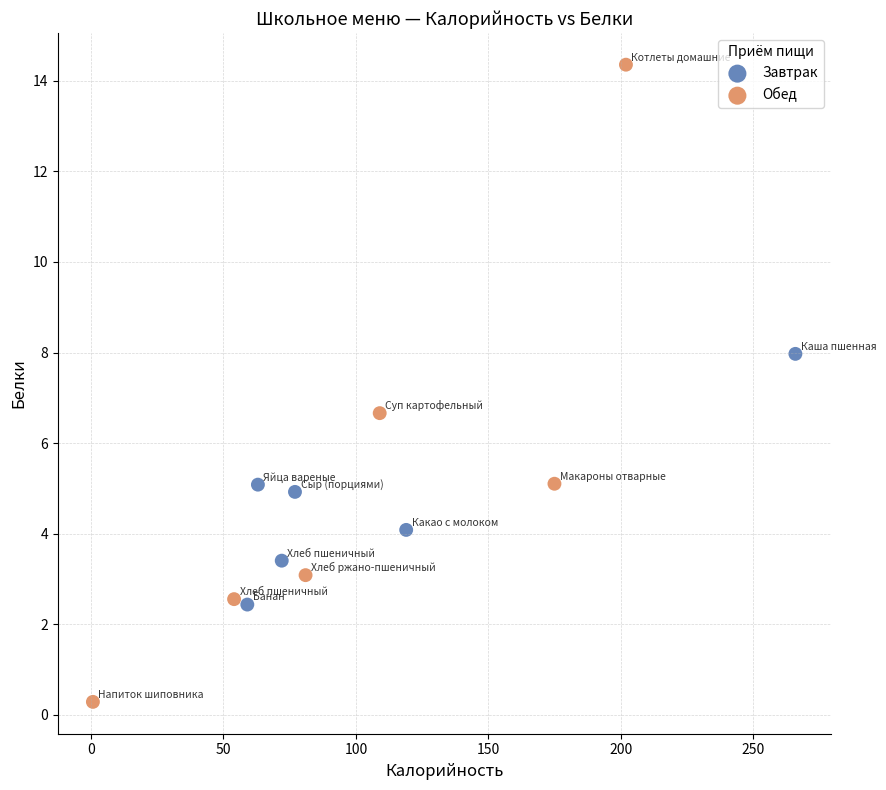

Which series reaches the minimum Y coordinate?

Обед